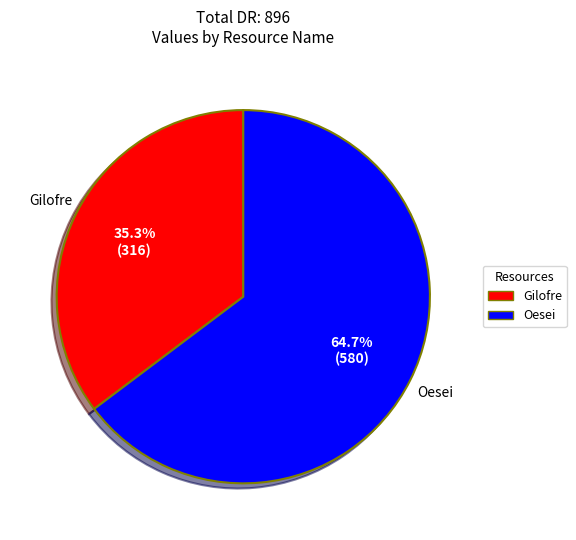

What is the largest slice in the pie chart?

Oesei